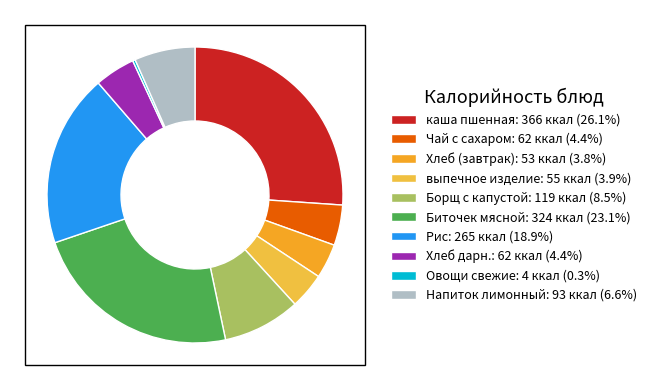

The Рис slice represents 10% of the pie. True or false?

False